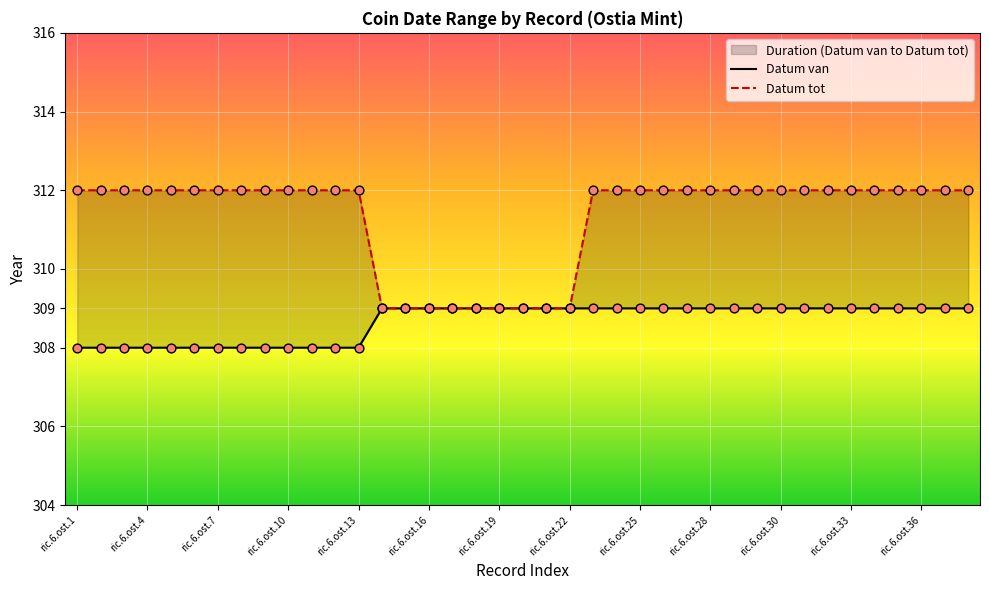

Which series contains the highest Y value?

Datum tot